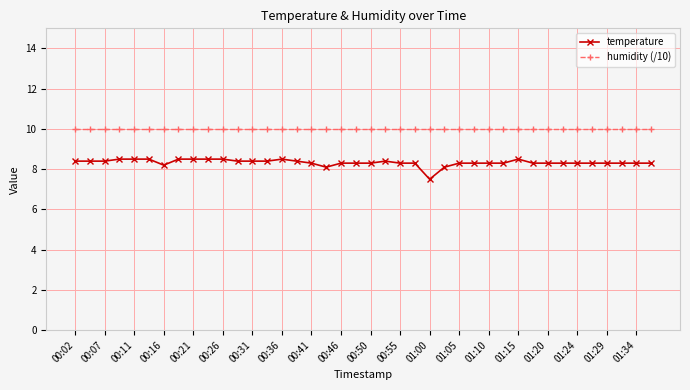

True or false: temperature and humidity (/10) cross at least once.

False